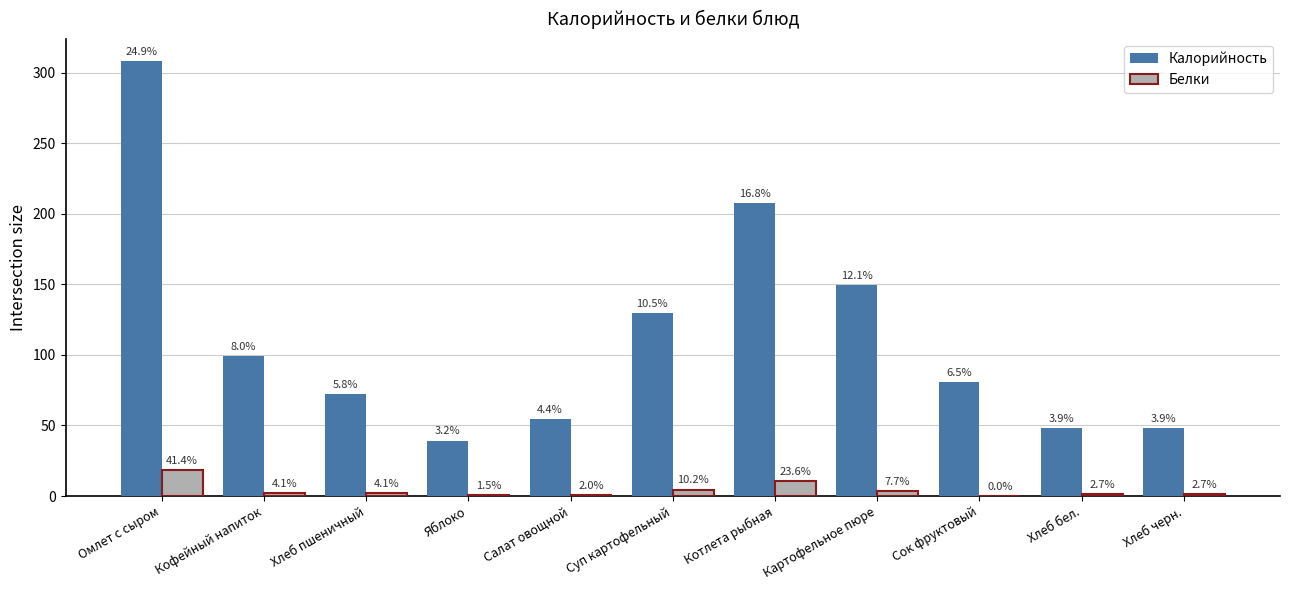

Where does the Белки series first go above 1?

Омлет с сыром